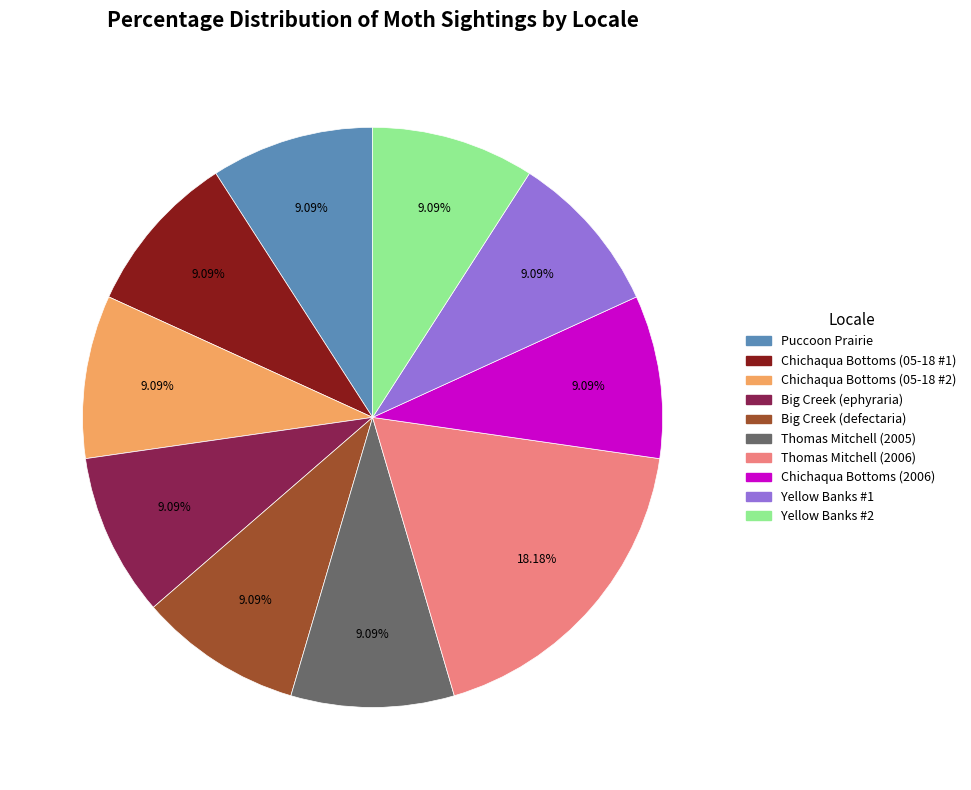

Does Yellow Banks #2 represent more than half of the total?

No